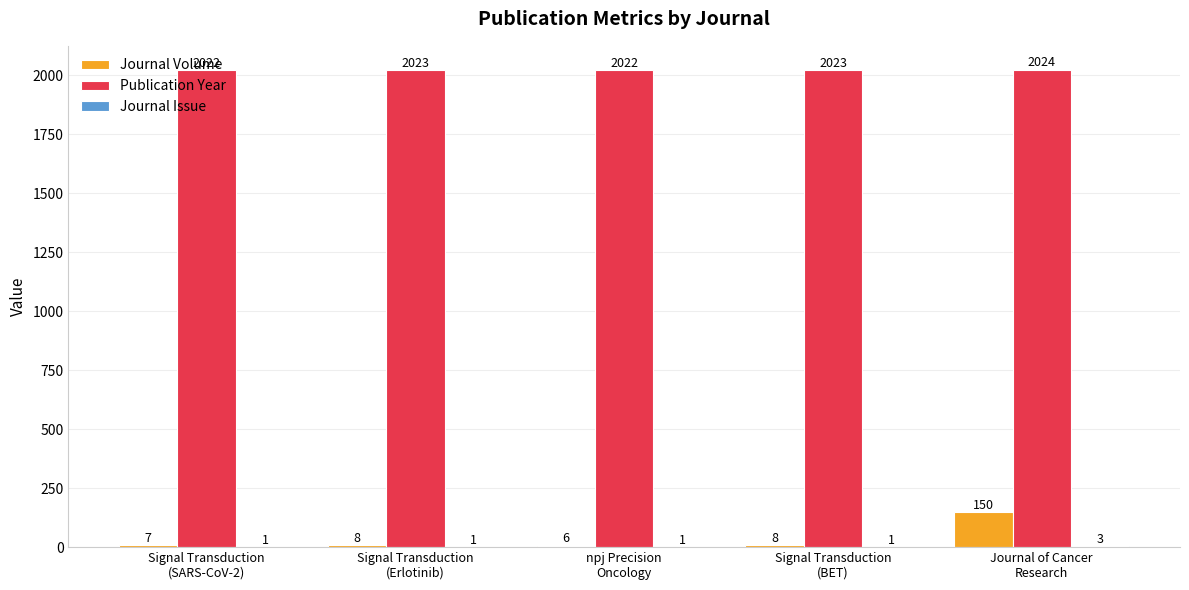

Which series has the largest total across all categories?

Publication Year